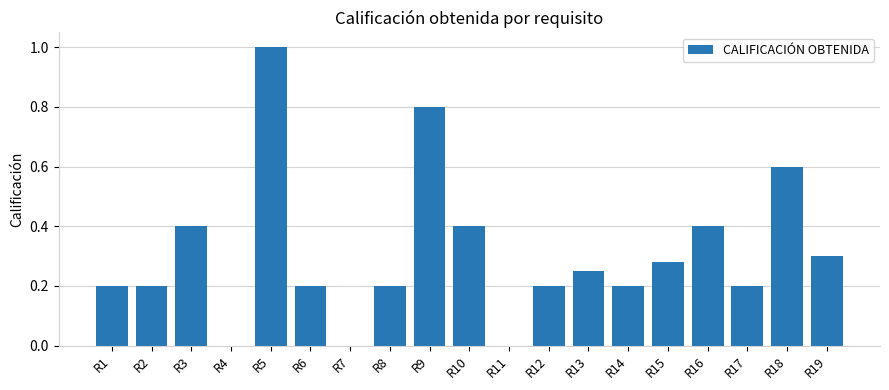

Count the values in the range 0 to 1.

19